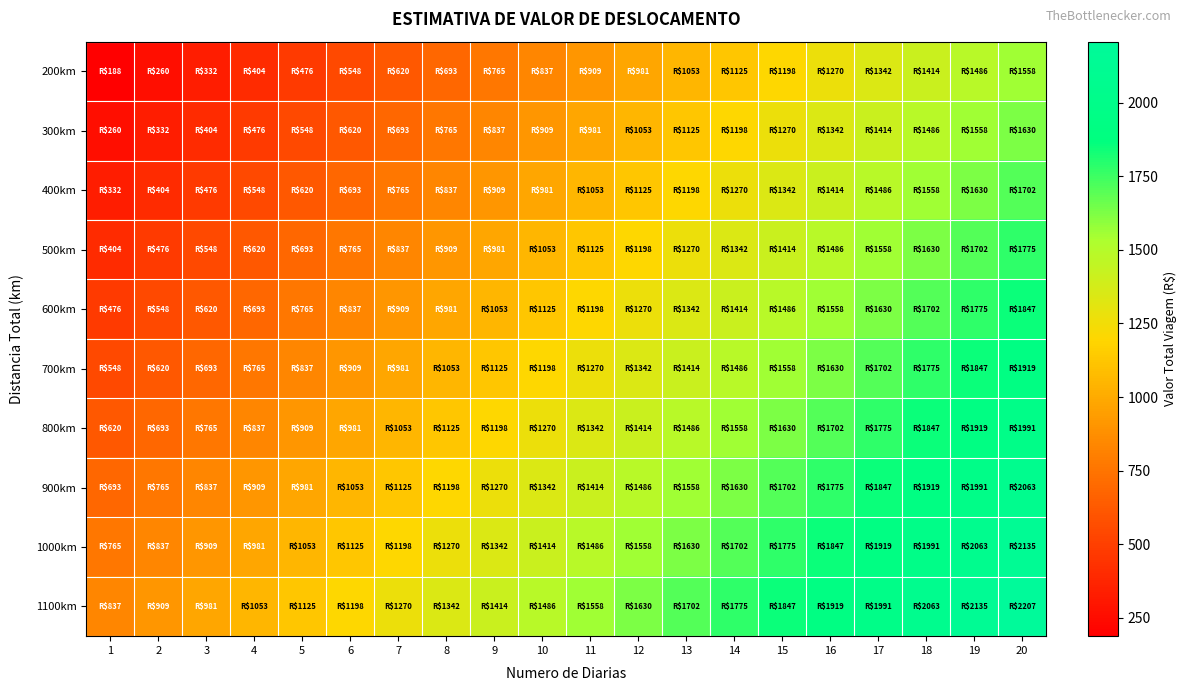

Count the number of data series in this chart.

10